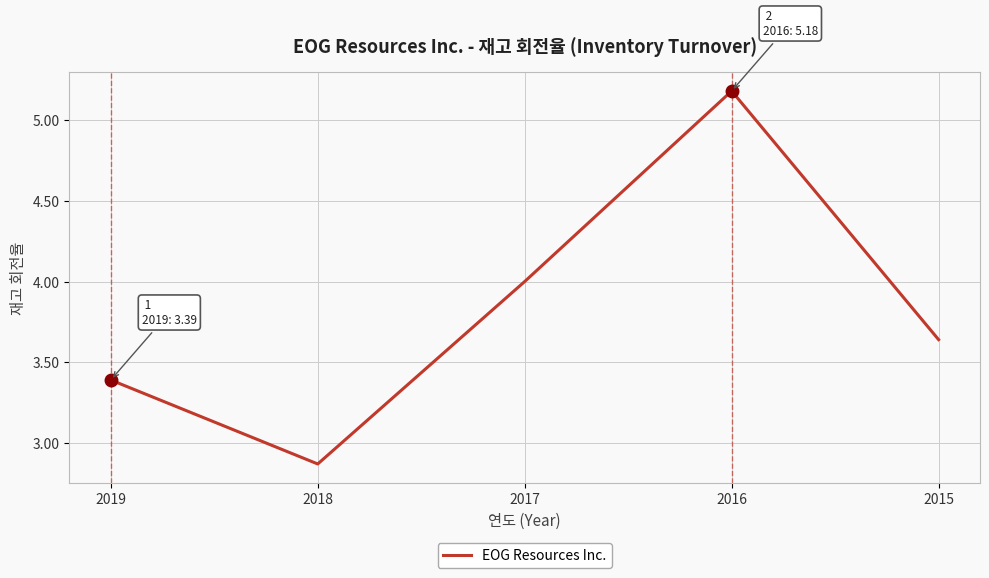

What is the difference between the second highest and second lowest values?

0.6